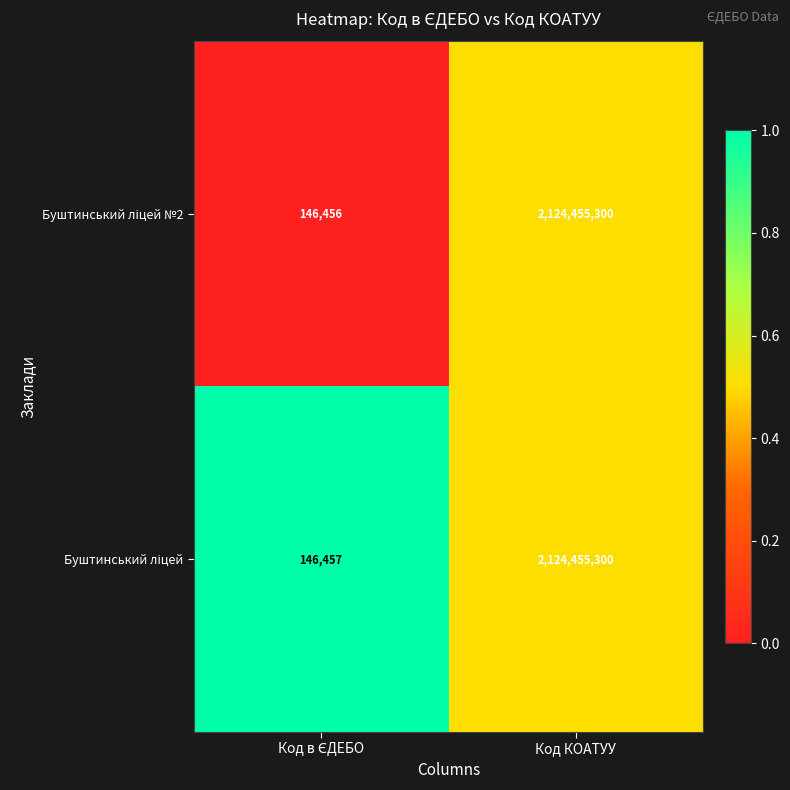

Count the number of categories in the chart.

2